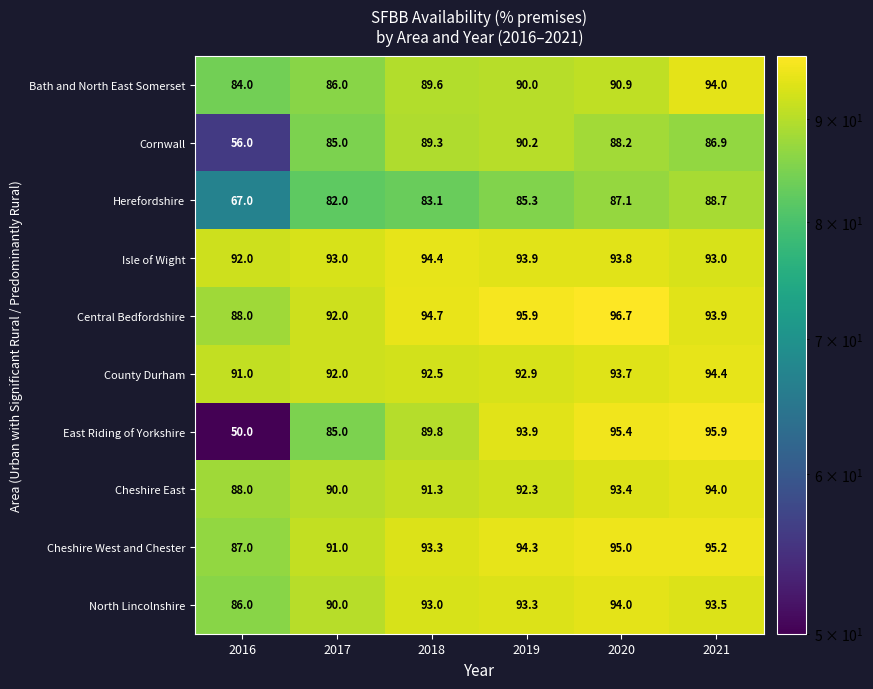

The value of Cheshire East at 2016 is 88.0. True or false?

True